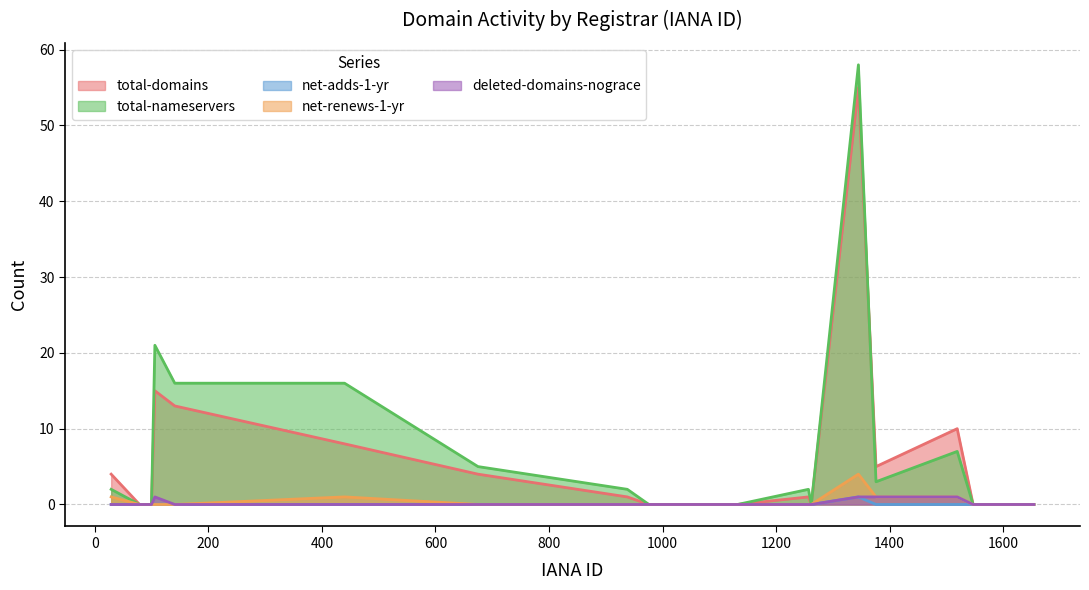

Which series has the largest range (max minus min)?

total-nameservers